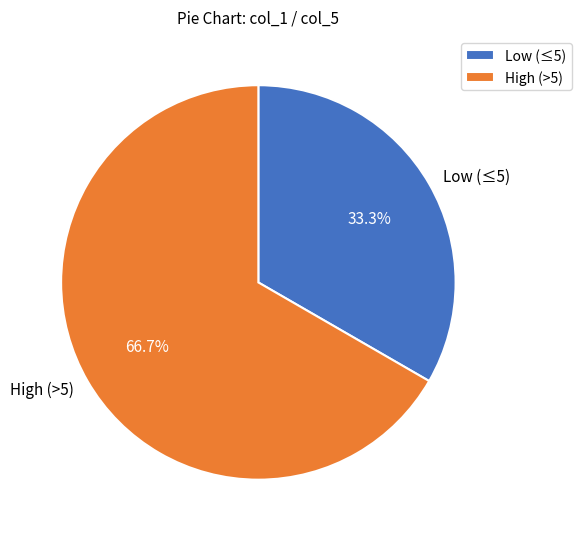

What is the largest slice in the pie chart?

High (>5)